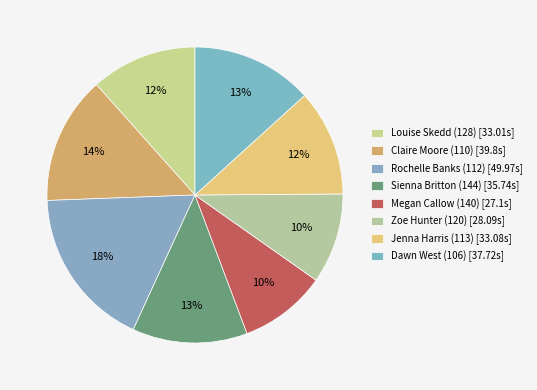

Count the number of slices in the pie.

8